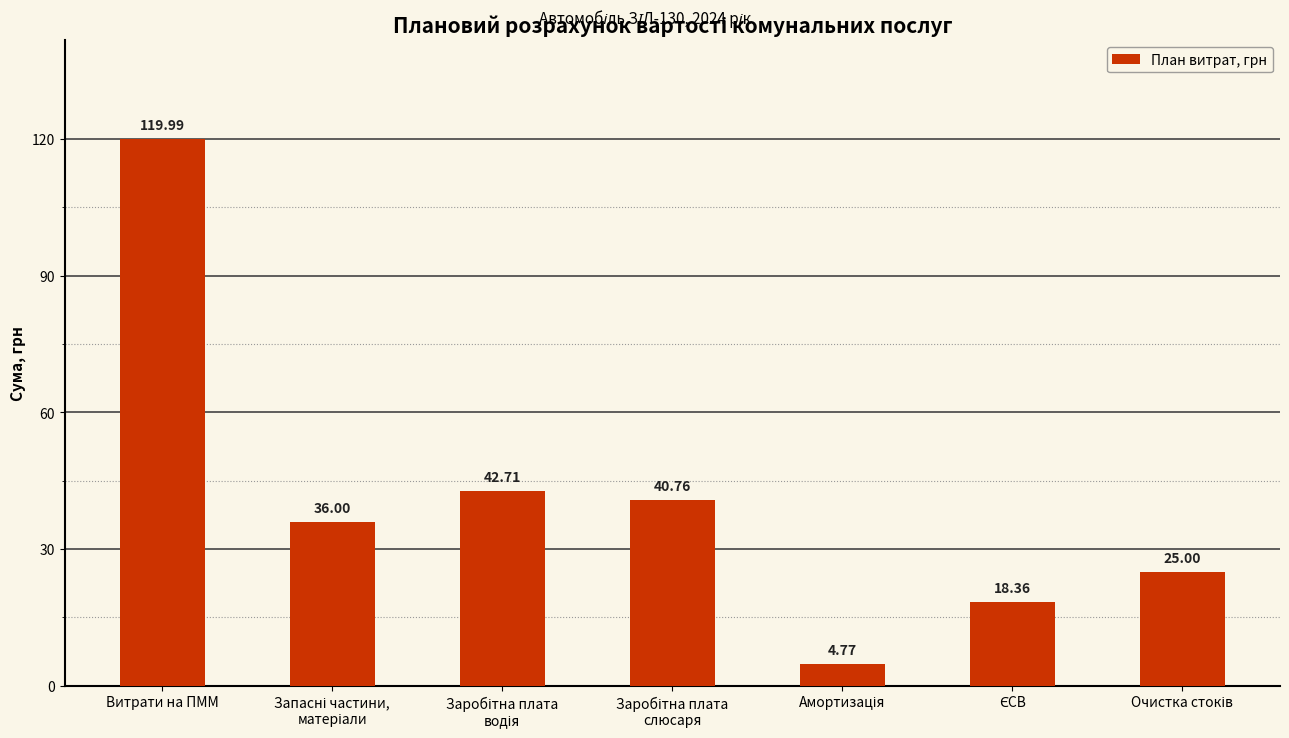

Which label corresponds to the largest value in the chart?

Витрати на ПММ